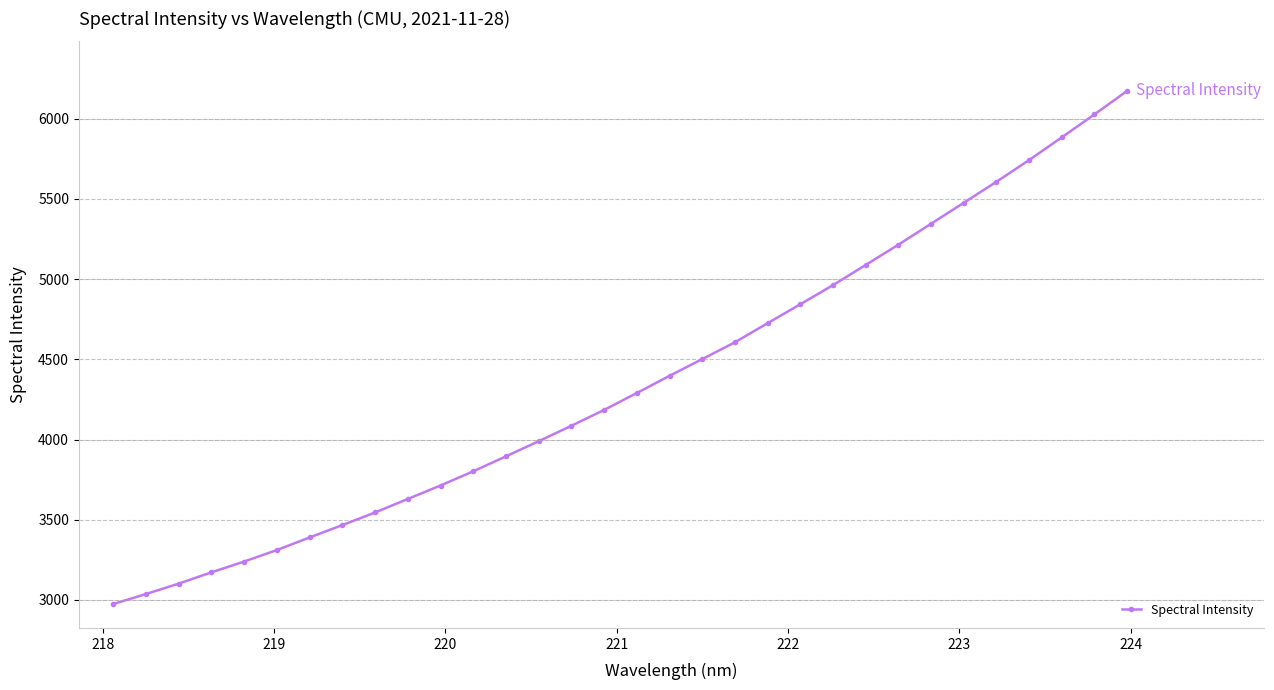

What is the value of the 23rd point from the left?

4962.1